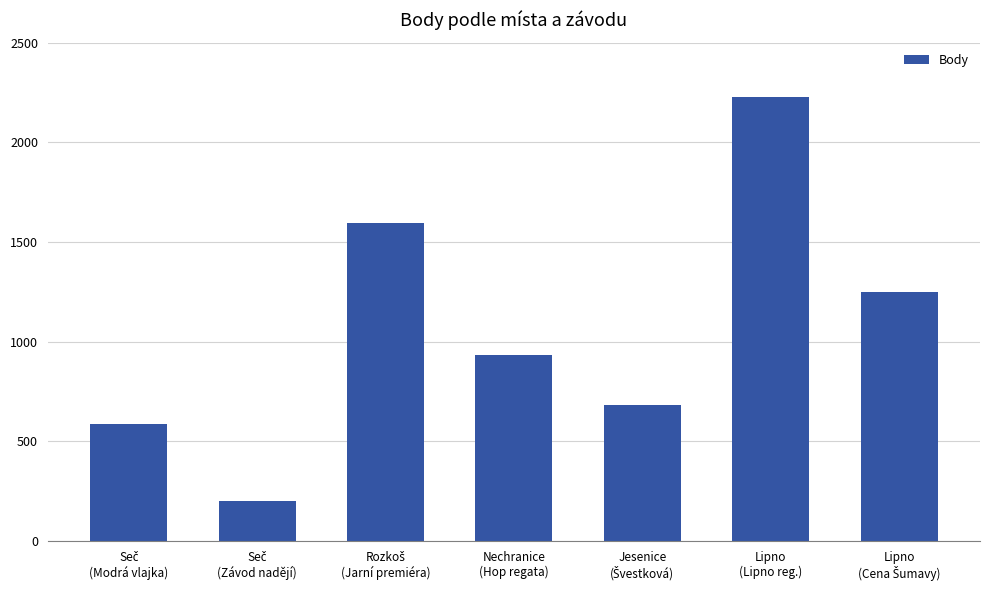

What is the greatest value displayed?

2226